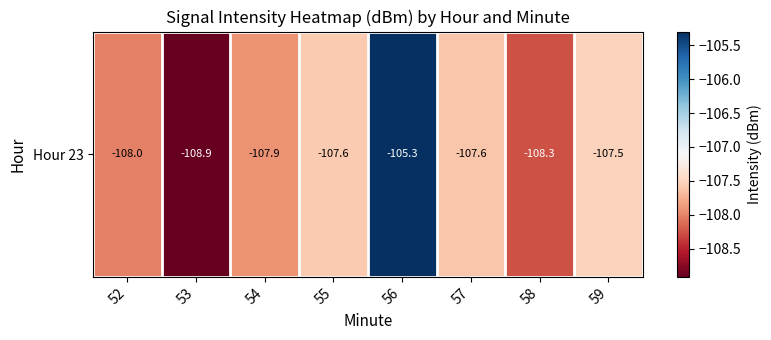

What is the smallest value displayed?

-108.9